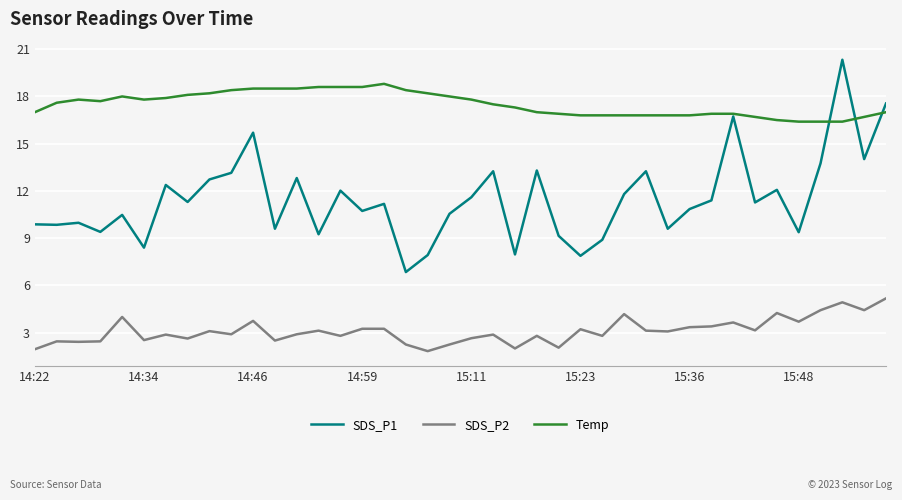

True or false: Temp and SDS_P2 cross at least once.

False